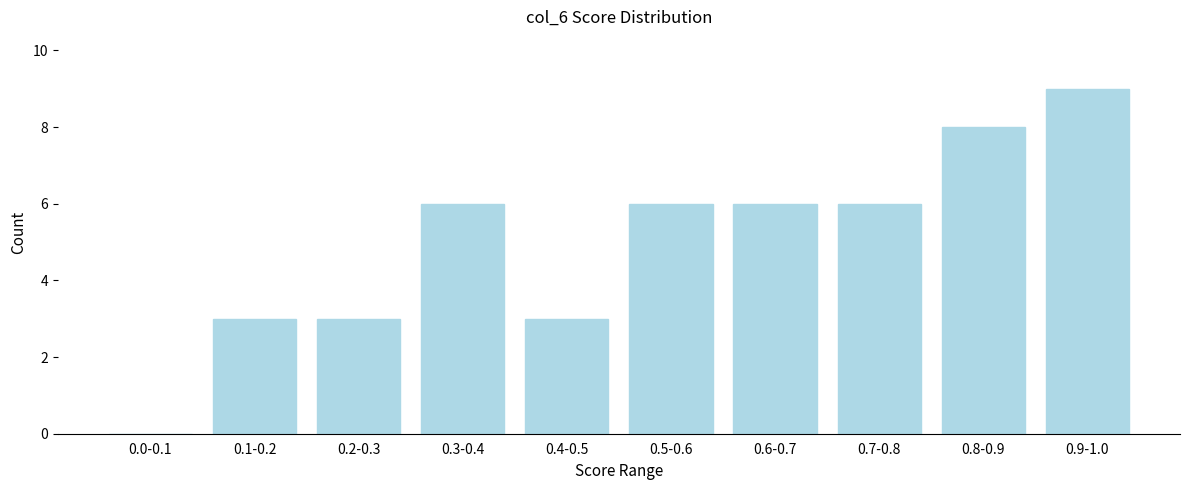

Reading left to right, extract all data points from this chart.

0.0-0.1=0	0.1-0.2=3	0.2-0.3=3	0.3-0.4=6	0.4-0.5=3	0.5-0.6=6	0.6-0.7=6	0.7-0.8=6	0.8-0.9=8	0.9-1.0=9